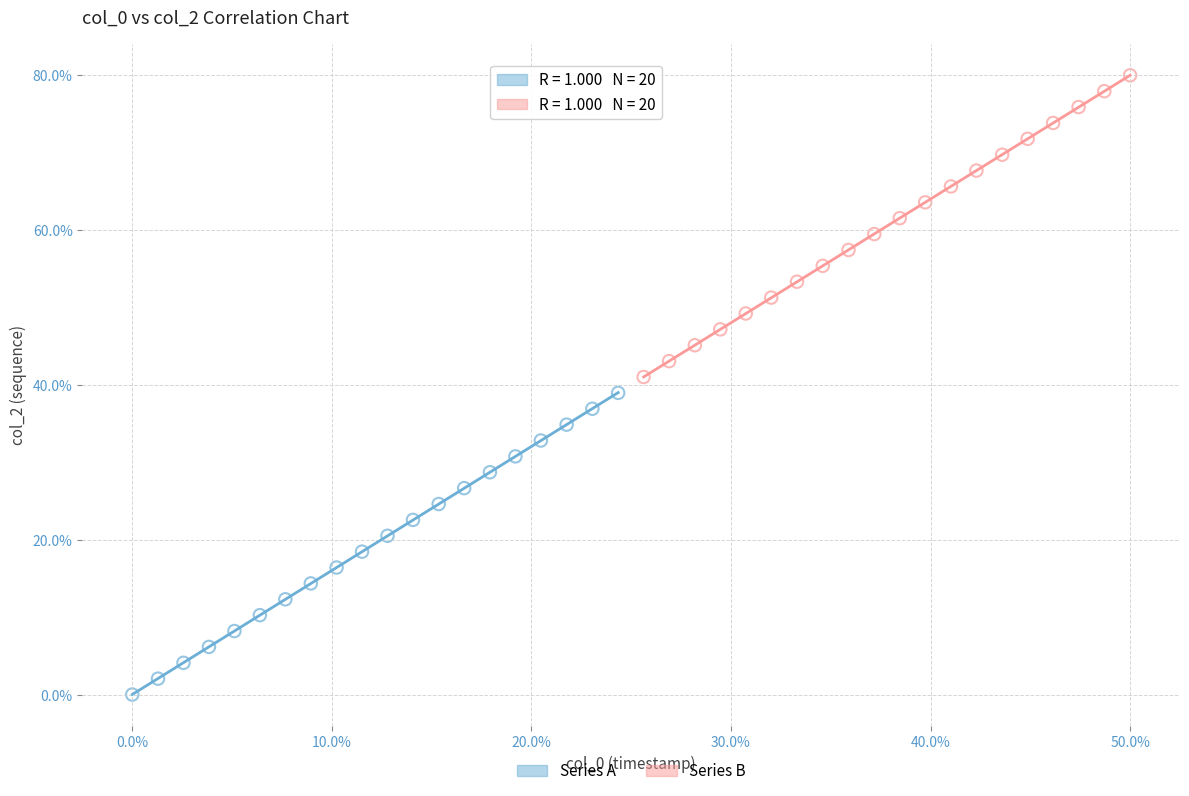

Which series contains the highest Y value?

Series B